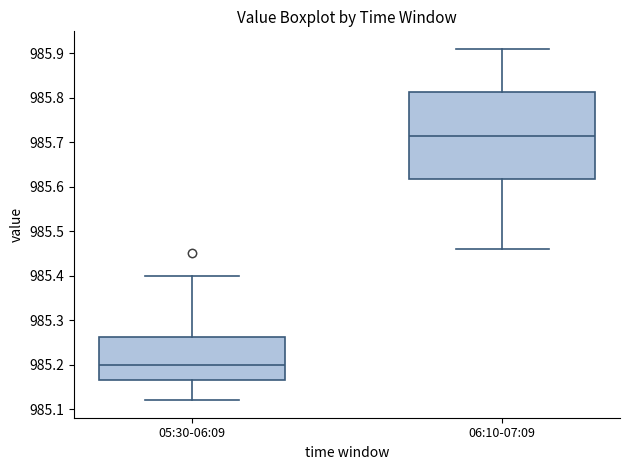

Reading left to right, read every box against the y-axis: the position of its median line, the range the box covers, and the ends of its whiskers. The values are not printed on the chart, so give them approximately, as read against the axis.

05:30-06:09: median 985.20, box 985.17 to 985.26, whiskers 985.12 to 985.40
06:10-07:09: median 985.72, box 985.62 to 985.81, whiskers 985.46 to 985.91